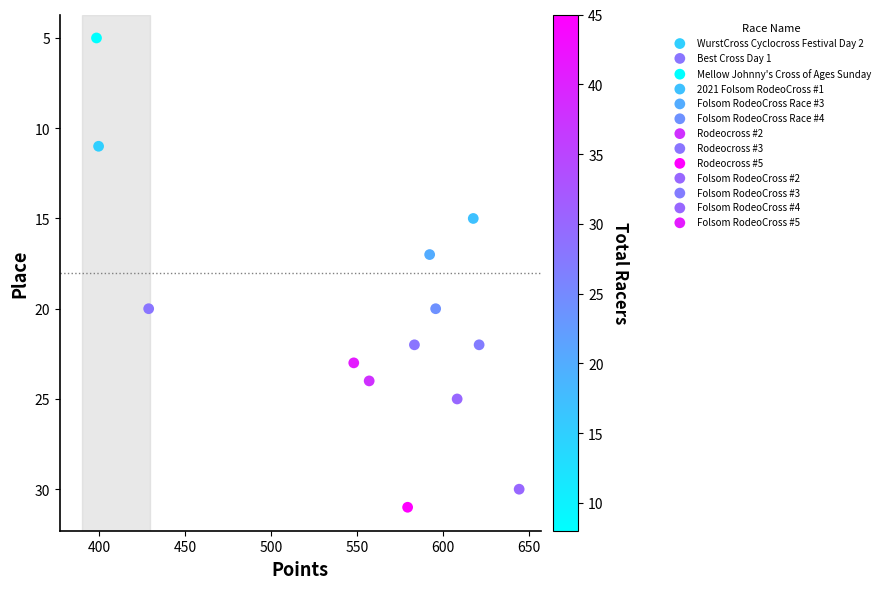

What Y value in the scatter plot is closest to 18?

17